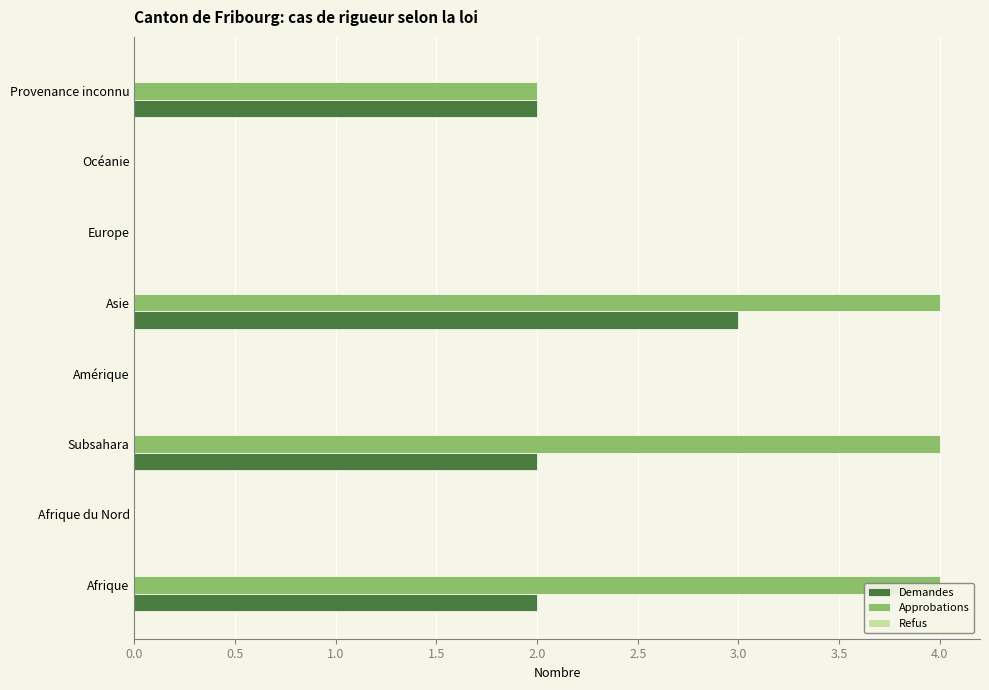

What are all the series names shown in the legend?

Demandes, Approbations, Refus